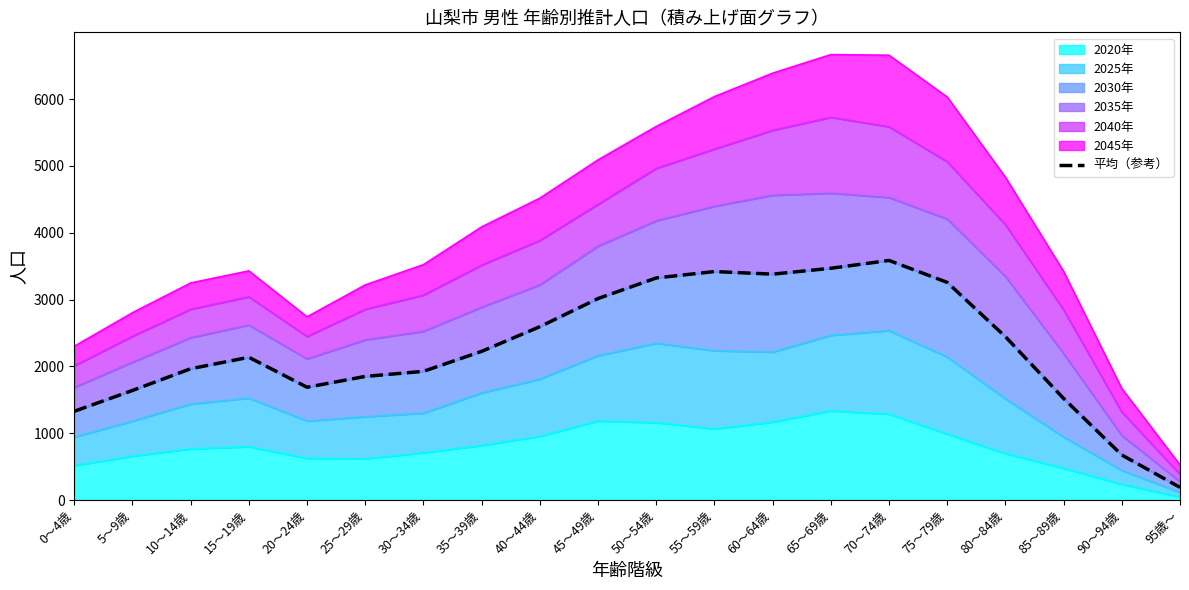

What is the value of the 11th point from the left?

3323